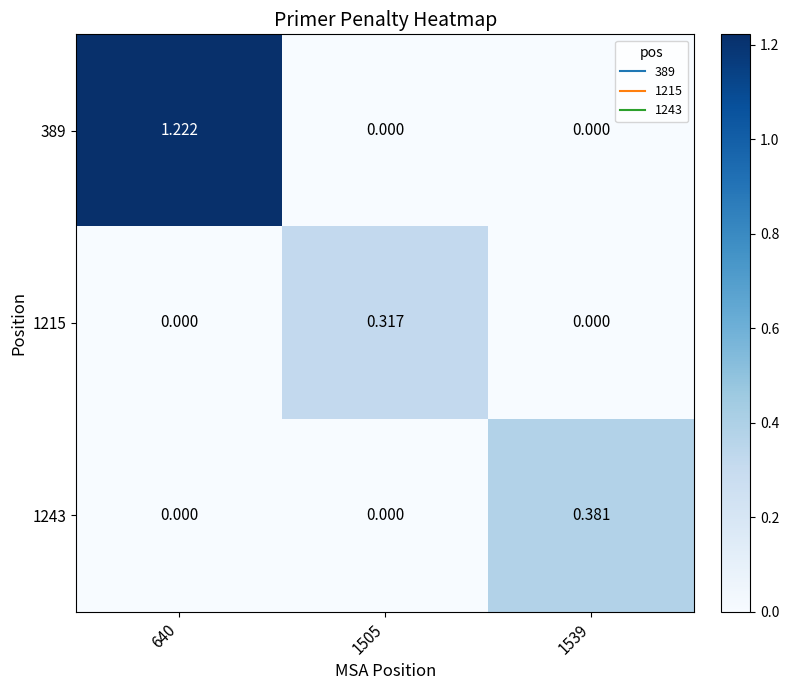

Which series changed the most between 640 and 1539?

389